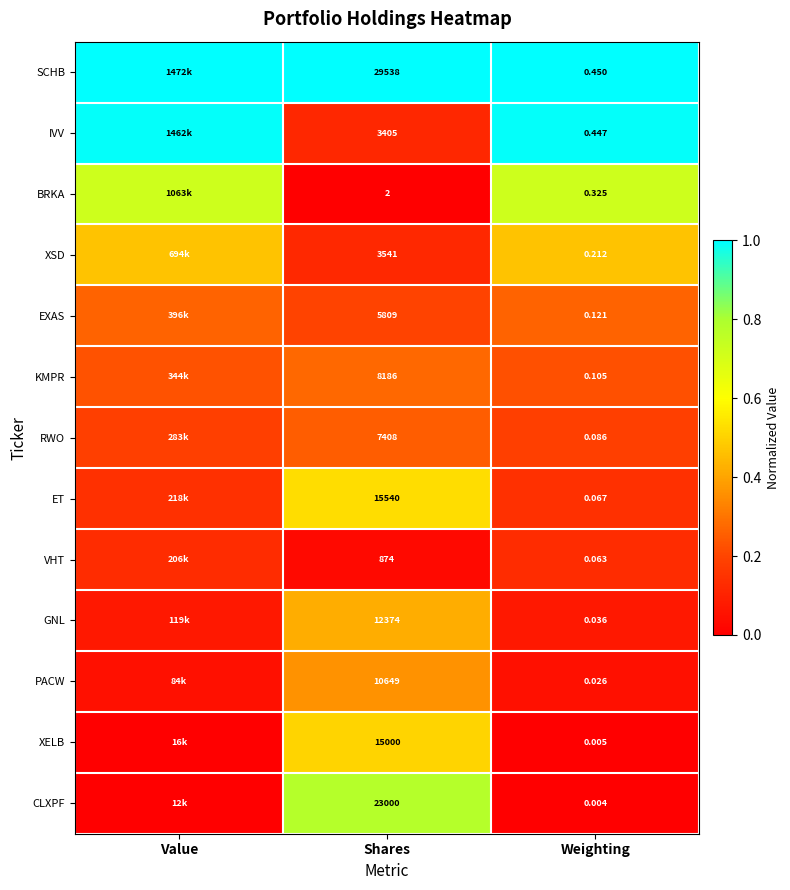

Is the value of XSD at Shares greater than the value of VHT at Shares?

Yes